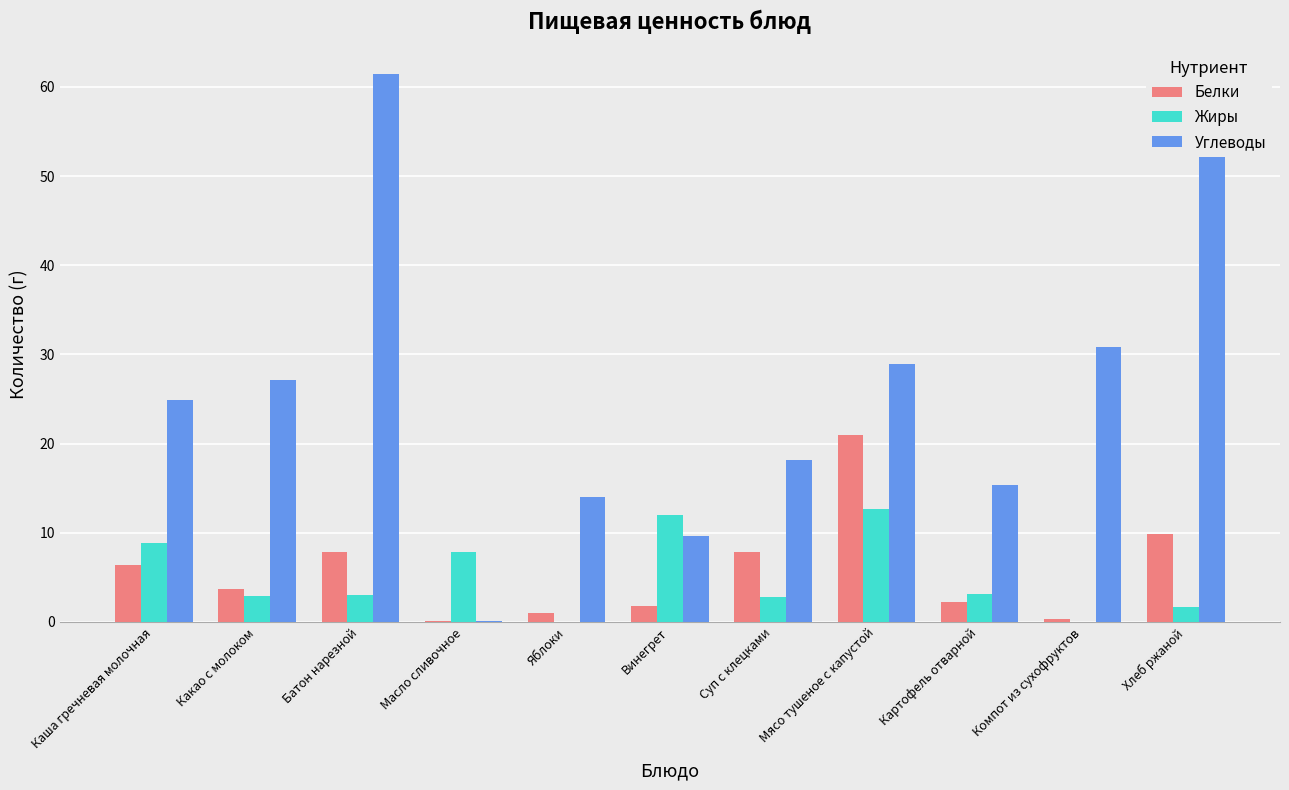

Between Хлеб ржаной and Компот из сухофруктов, which is larger?

Хлеб ржаной